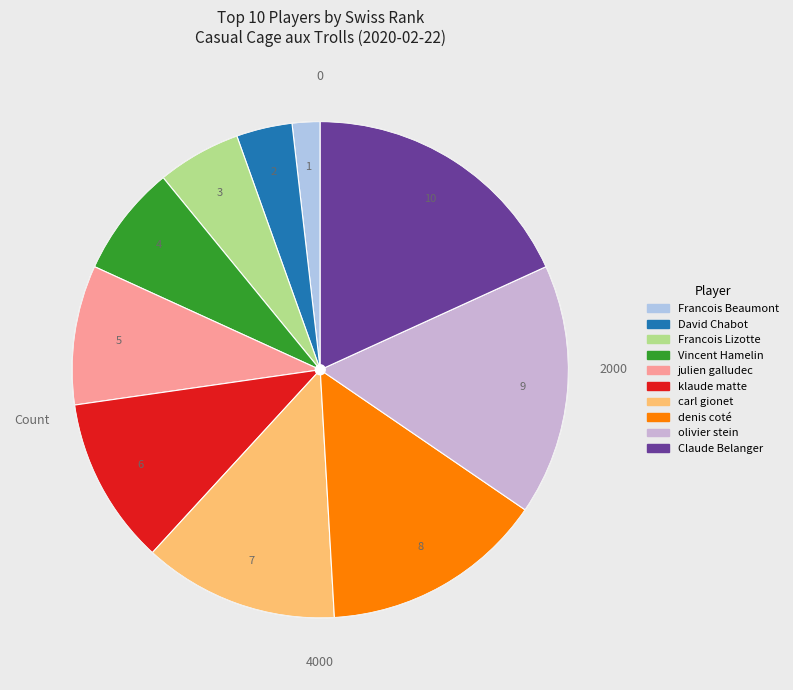

Does Francois Lizotte represent more than half of the total?

No